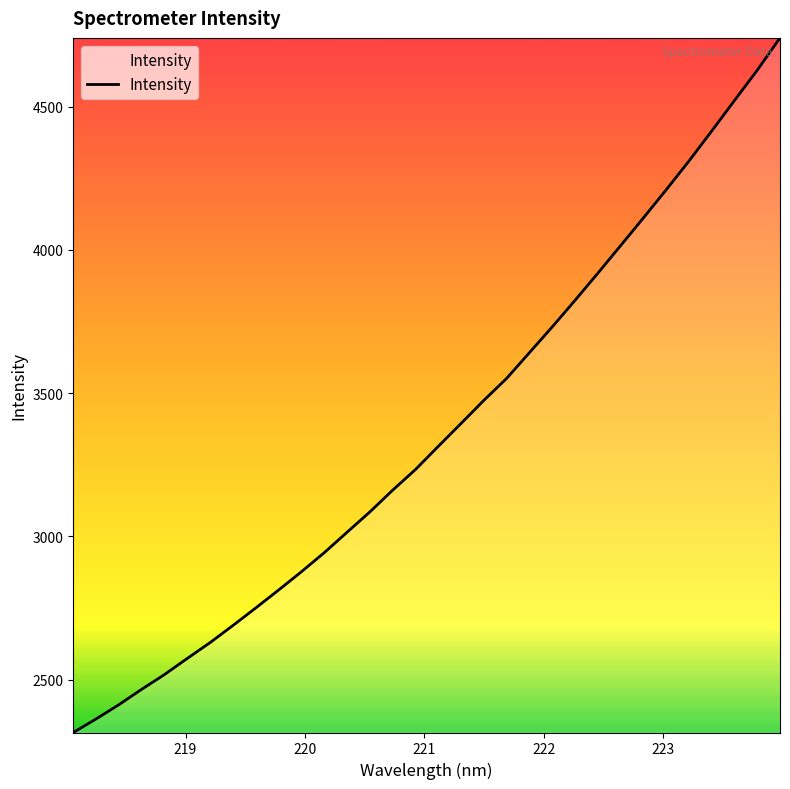

What is the difference between the maximum and minimum values?

2425.1